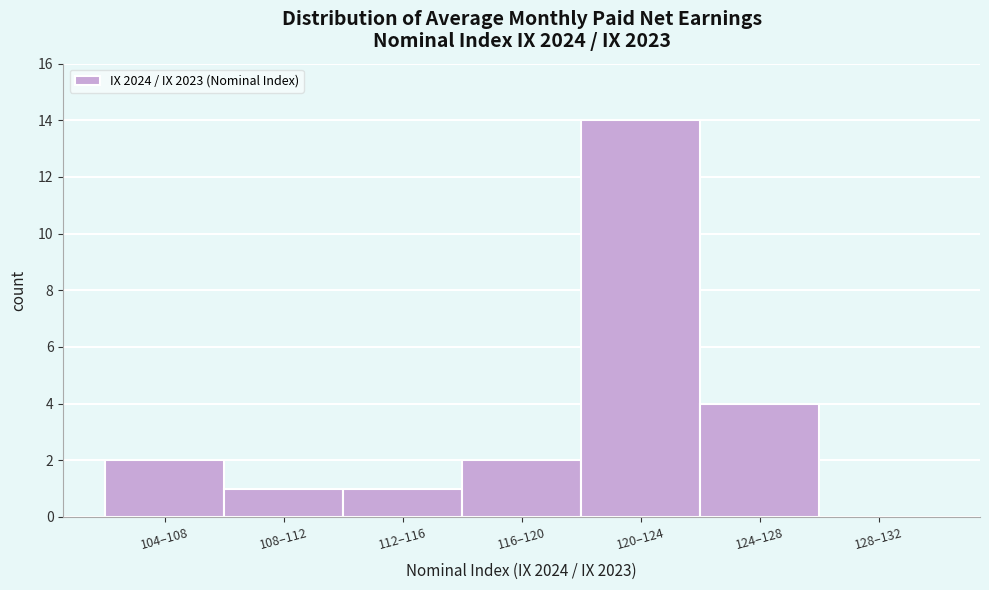

Reading left to right, what are all the values shown in this chart?

104–108=2	108–112=1	112–116=1	116–120=2	120–124=14	124–128=4	128–132=0